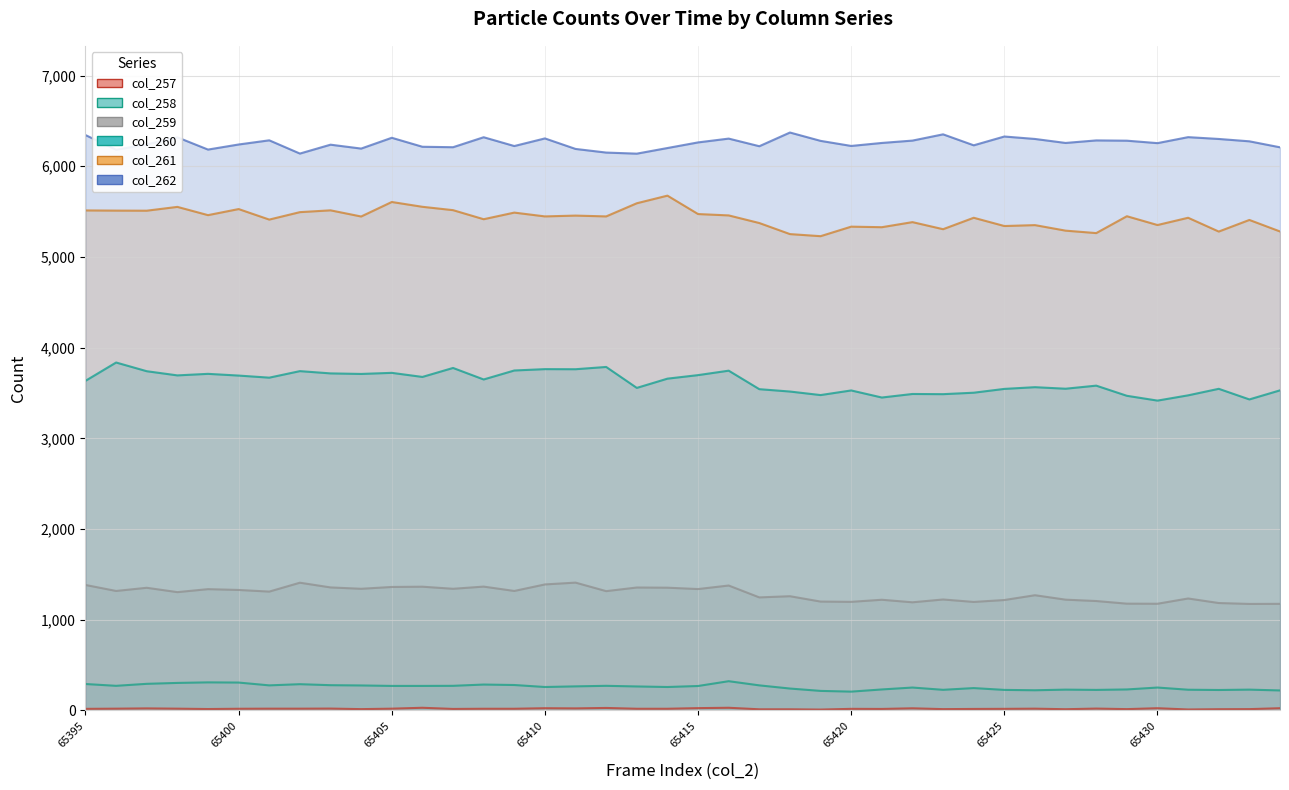

How many interior local valleys does the col_259 series have?

14